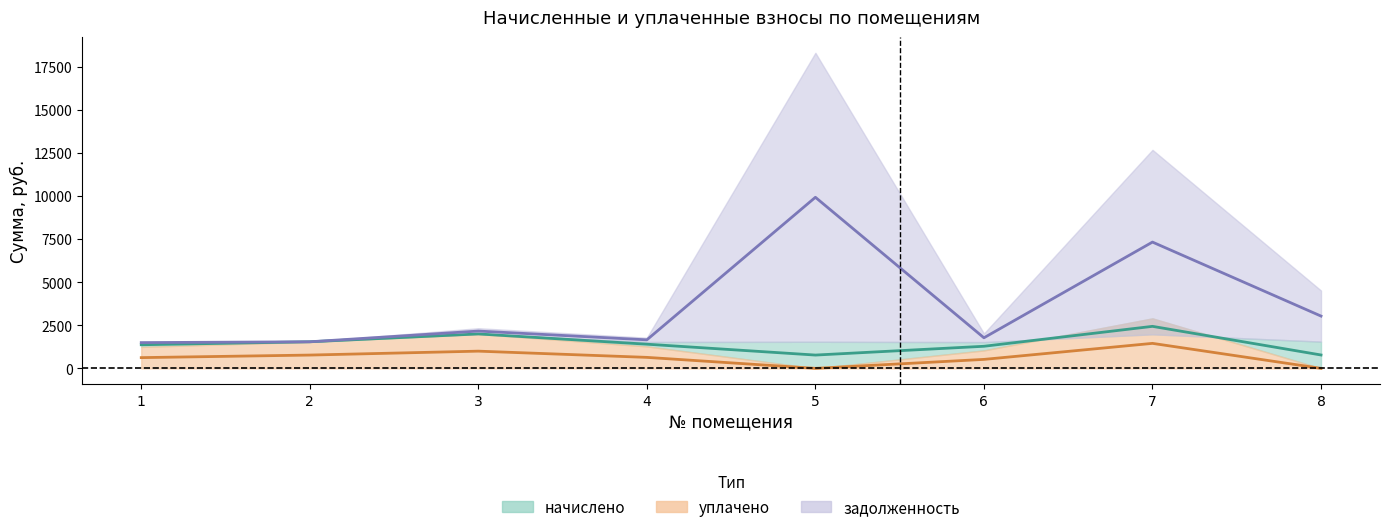

How many positive values does the уплачено series have?

6